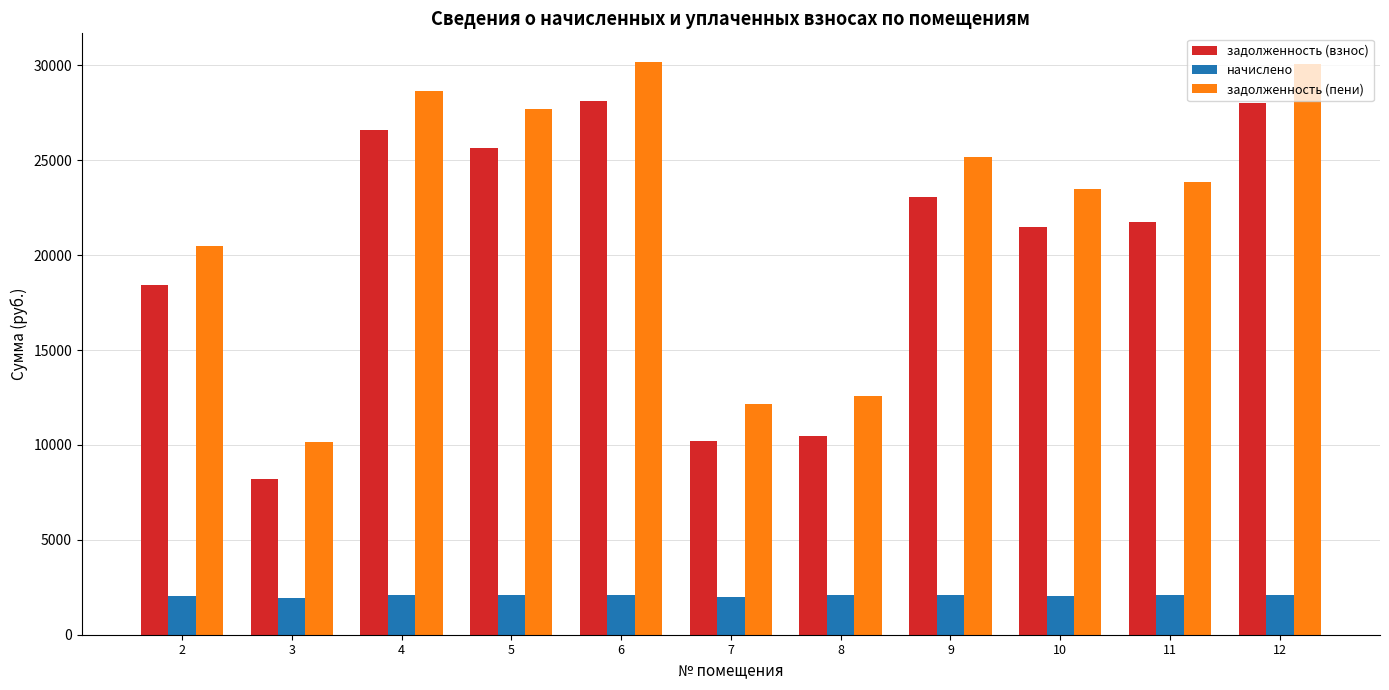

How many data points does each series have?

11